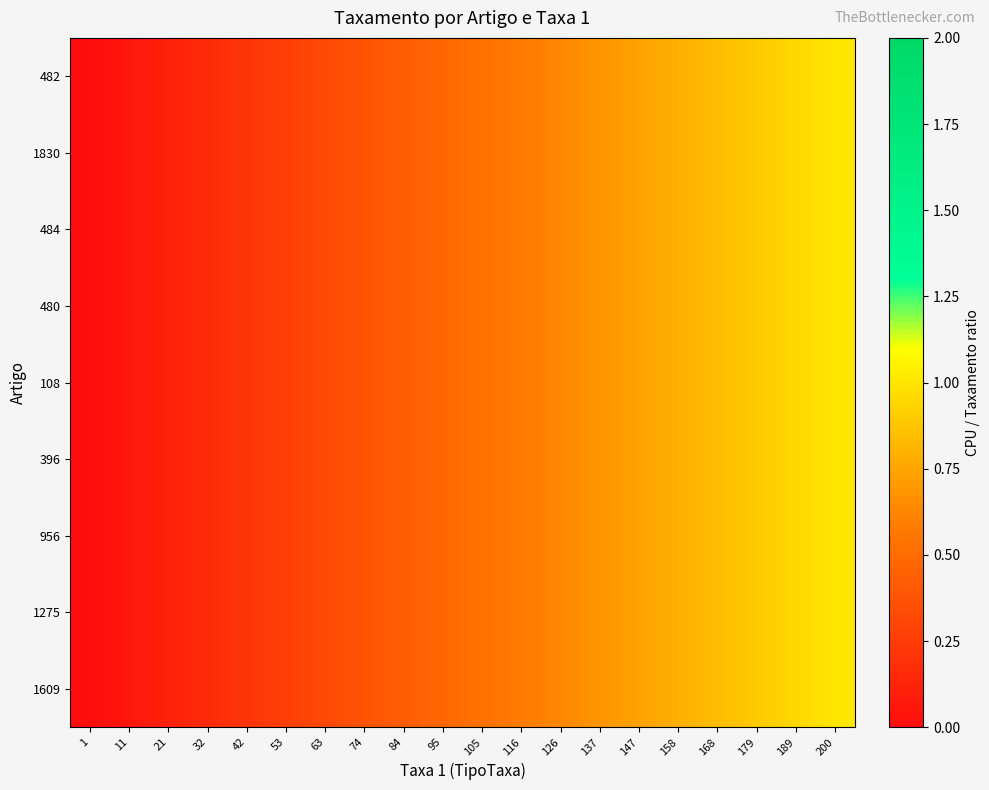

Which series has the largest total across all categories?

1609